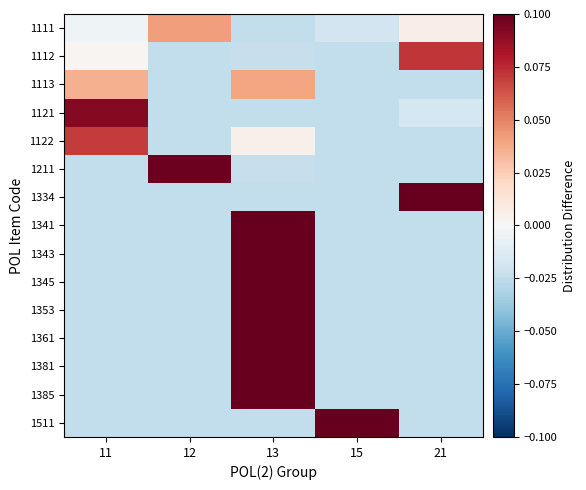

Between 12 and 11, which is larger?

12